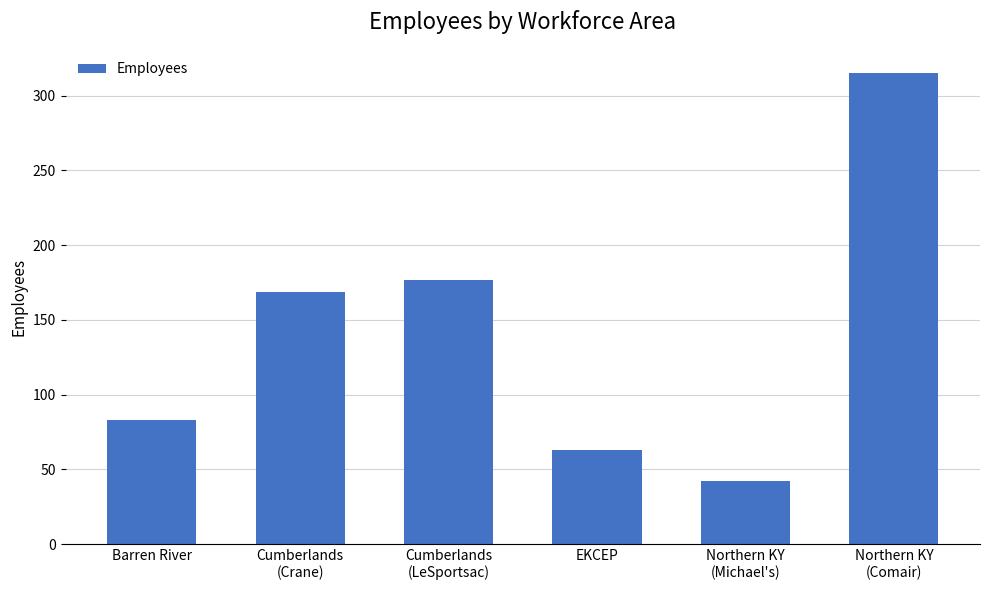

What is the minimum value shown in the chart?

42